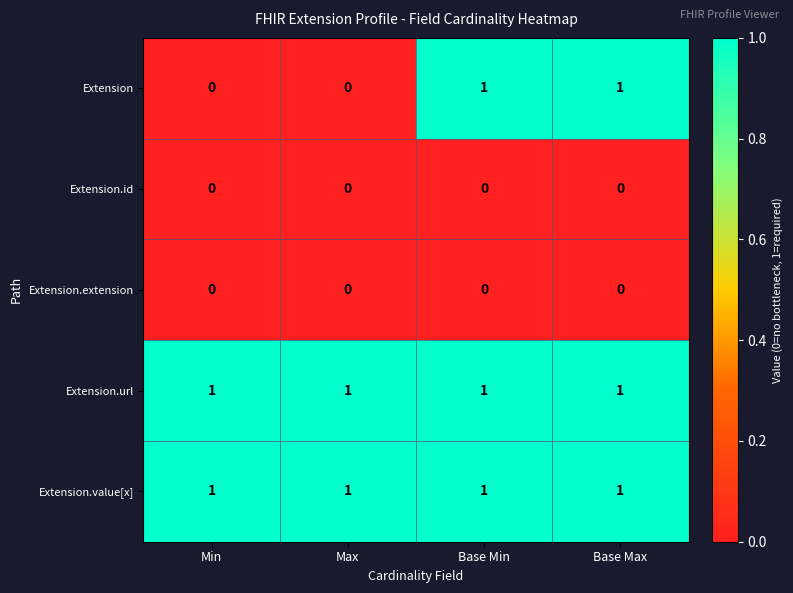

Reading left to right, list all the values displayed in this chart.

Extension: Min=0	Max=0	Base Min=1	Base Max=1
Extension.id: Min=0	Max=0	Base Min=0	Base Max=0
Extension.extension: Min=0	Max=0	Base Min=0	Base Max=0
Extension.url: Min=1	Max=1	Base Min=1	Base Max=1
Extension.value[x]: Min=1	Max=1	Base Min=1	Base Max=1